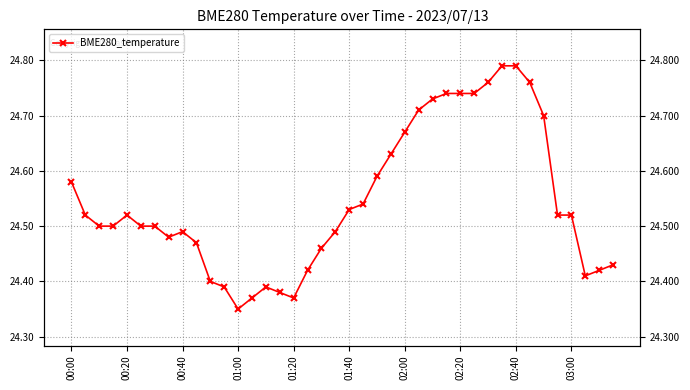

What is the sum of all values?

981.8